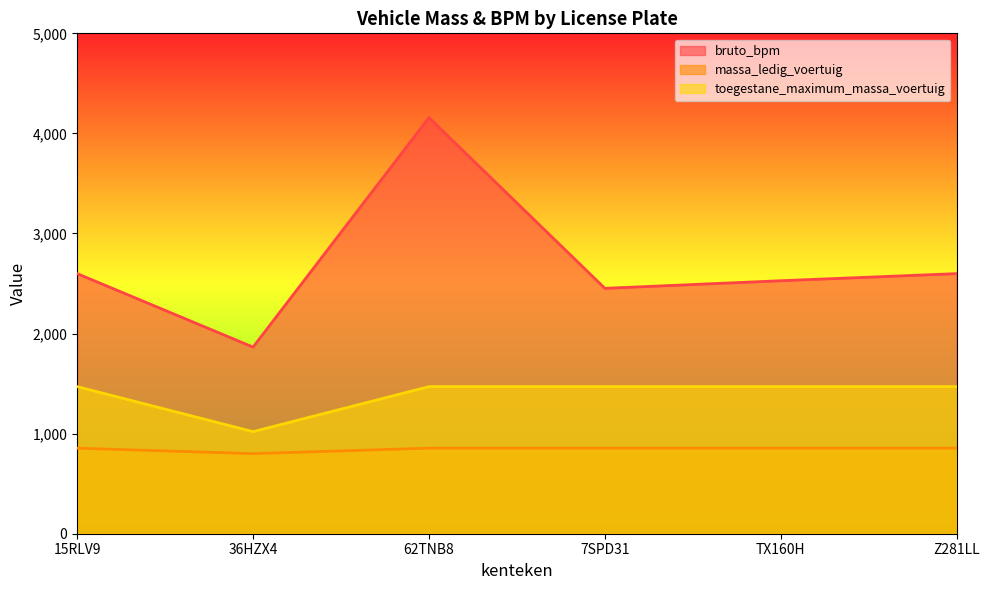

Which series changed the most between 62TNB8 and 7SPD31?

bruto_bpm